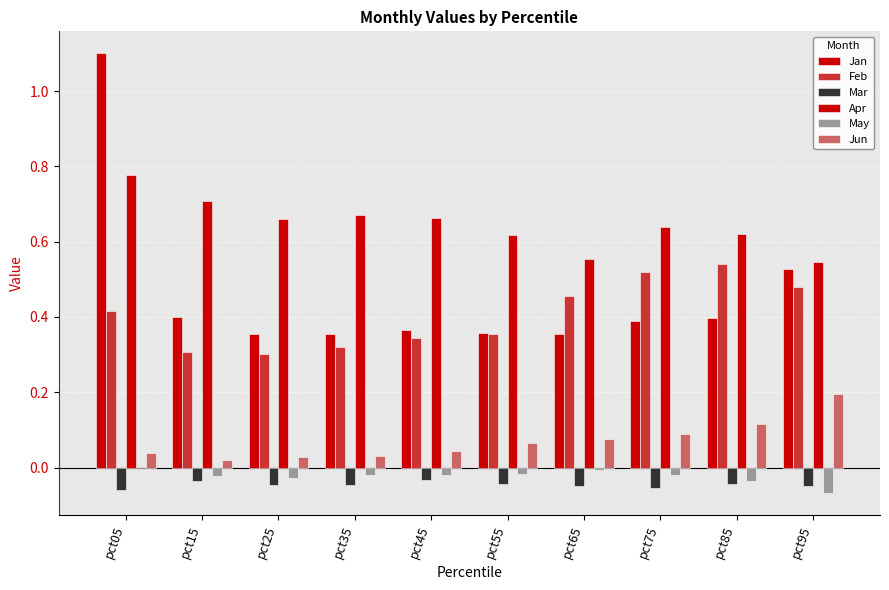

True or false: Apr has a value of 0.2 at pct95.

False